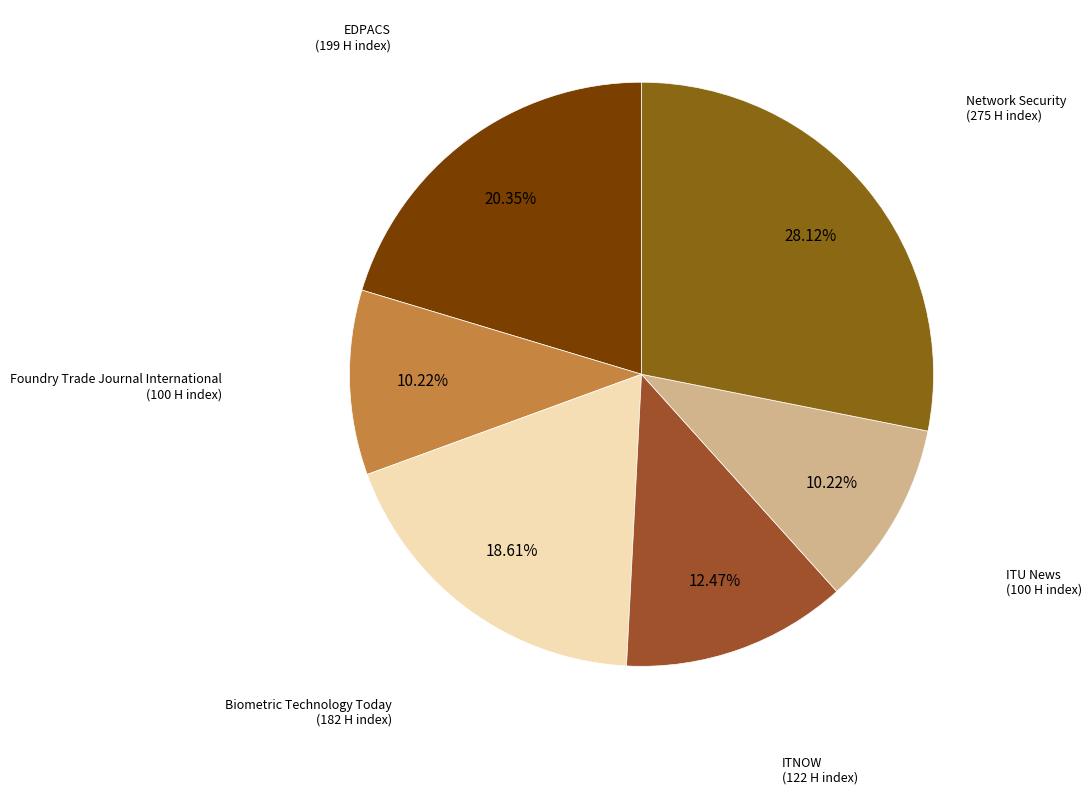

Count the number of slices in the pie.

6